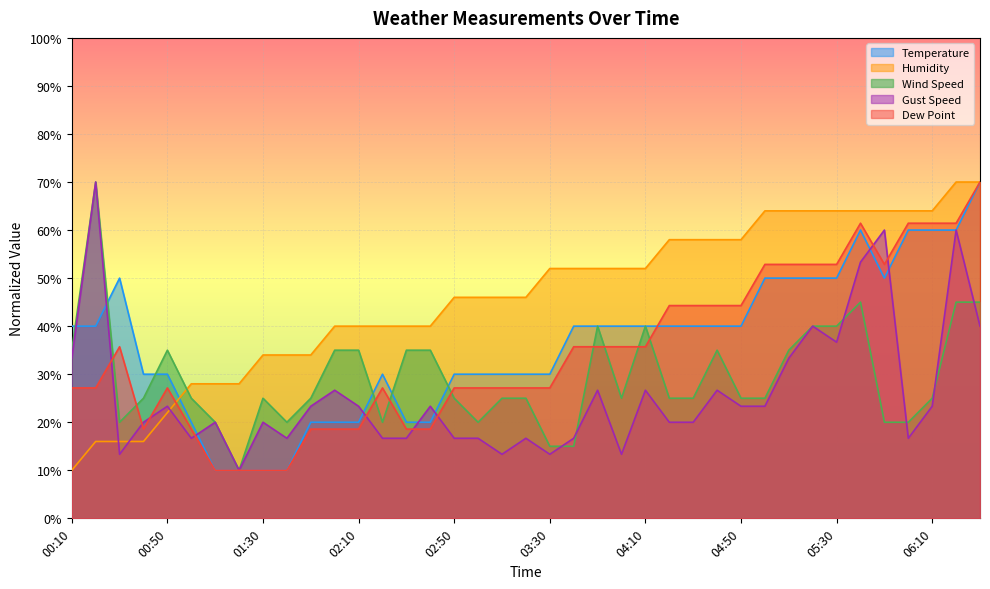

What are all the series names shown in the legend?

Temperature, Humidity, Wind Speed, Gust Speed, Dew Point